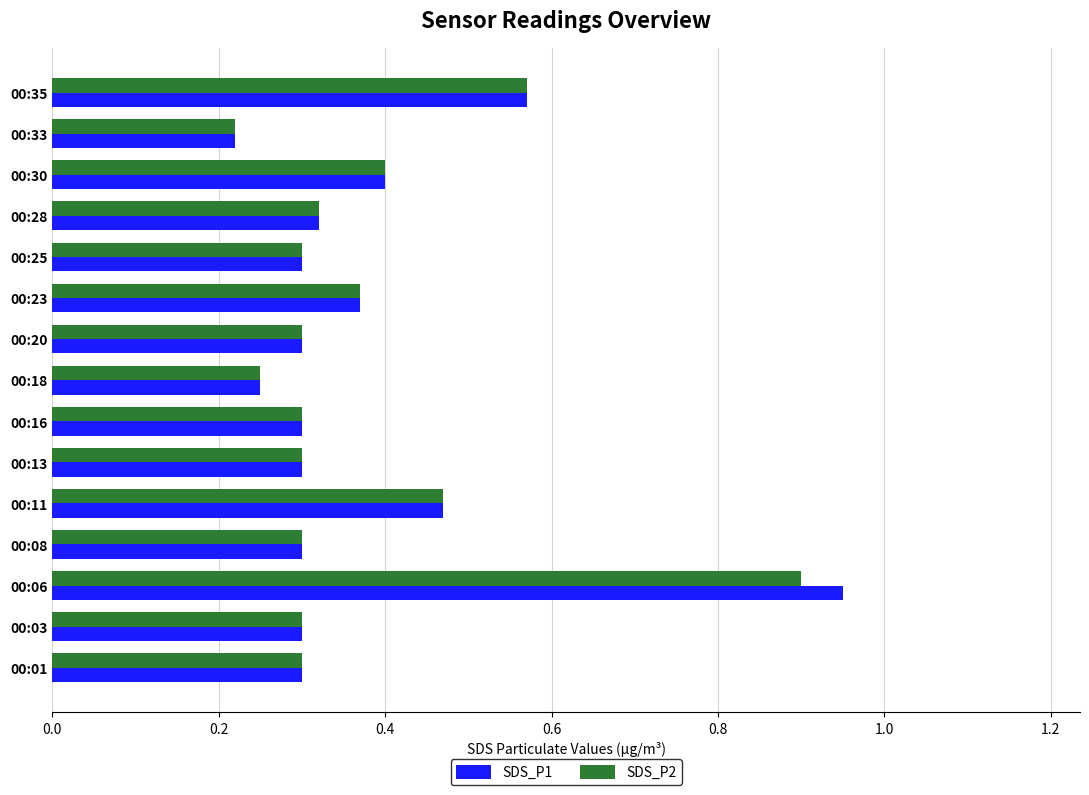

Is the value of SDS_P2 at 00:13 greater than the value of SDS_P1 at 00:23?

No